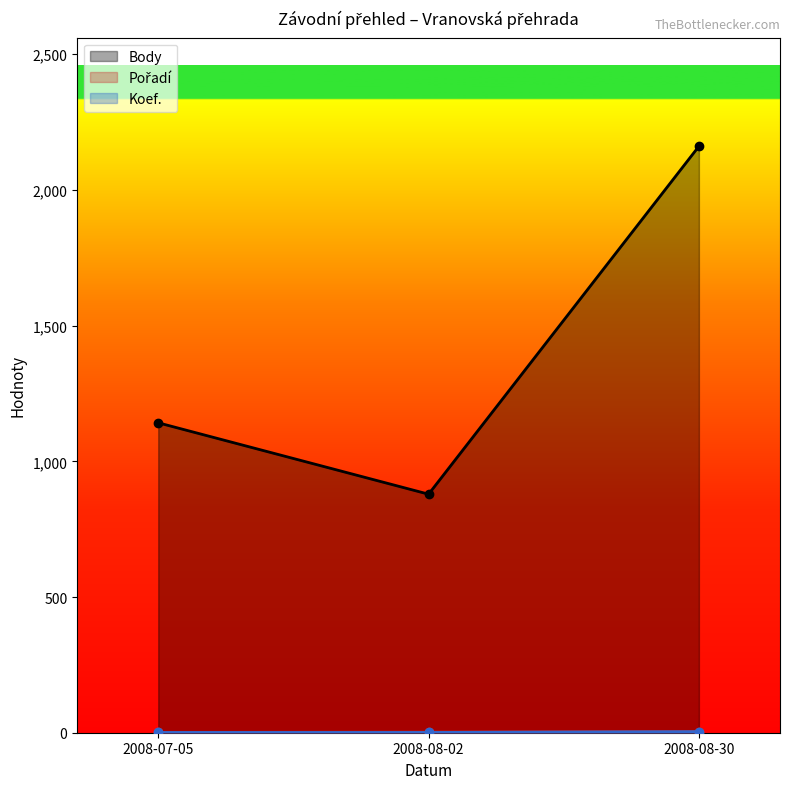

Read the Body value at 2008-08-02, to the nearest 100.

900